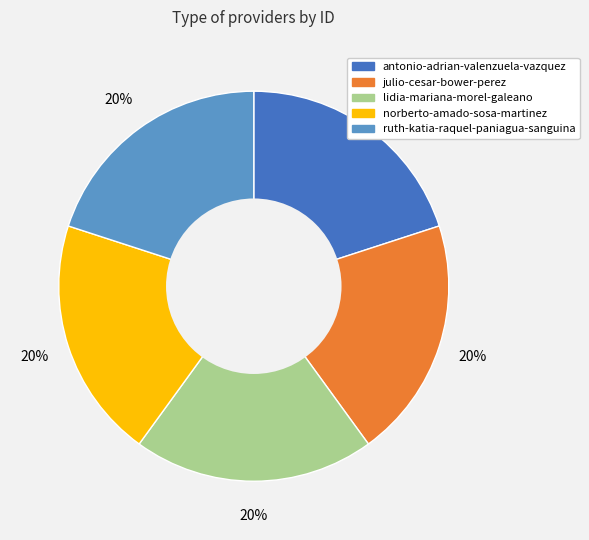

Approximately how many times larger is the value at ruth-katia-raquel-paniagua-sanguina compared to norberto-amado-sosa-martinez?

1.0